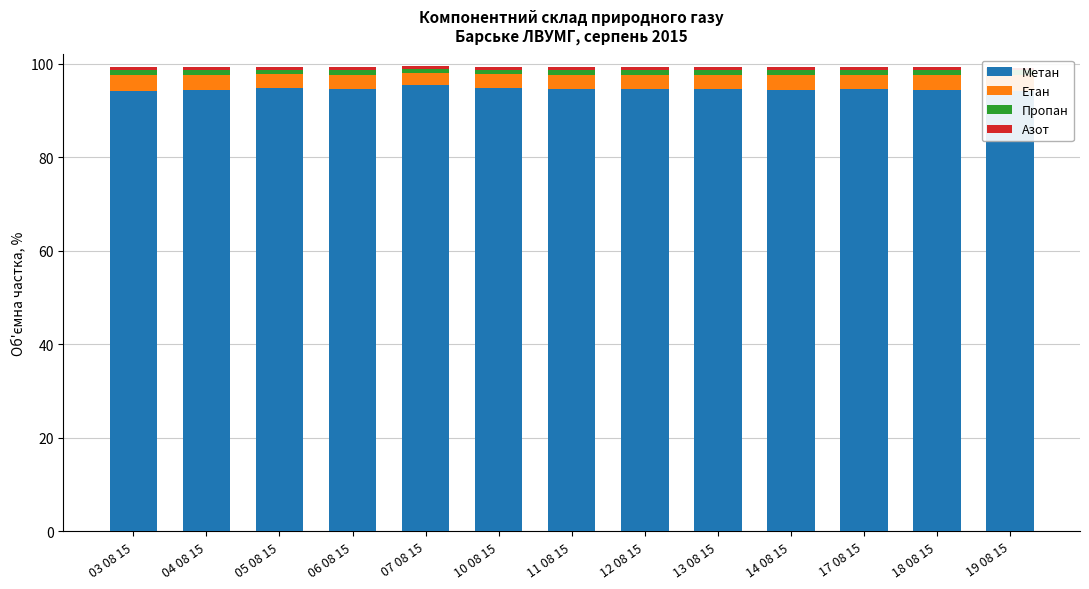

What is the average value of the Азот series?

0.6